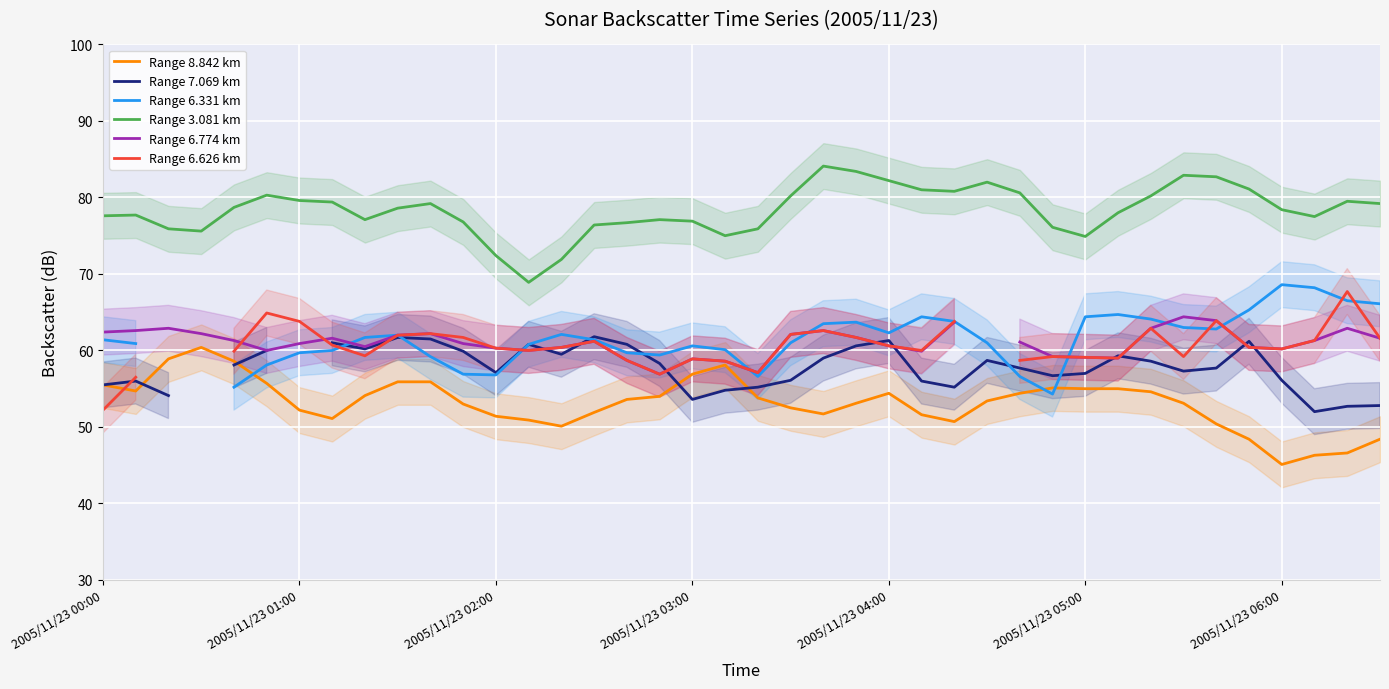

How many data points does each series have?

40